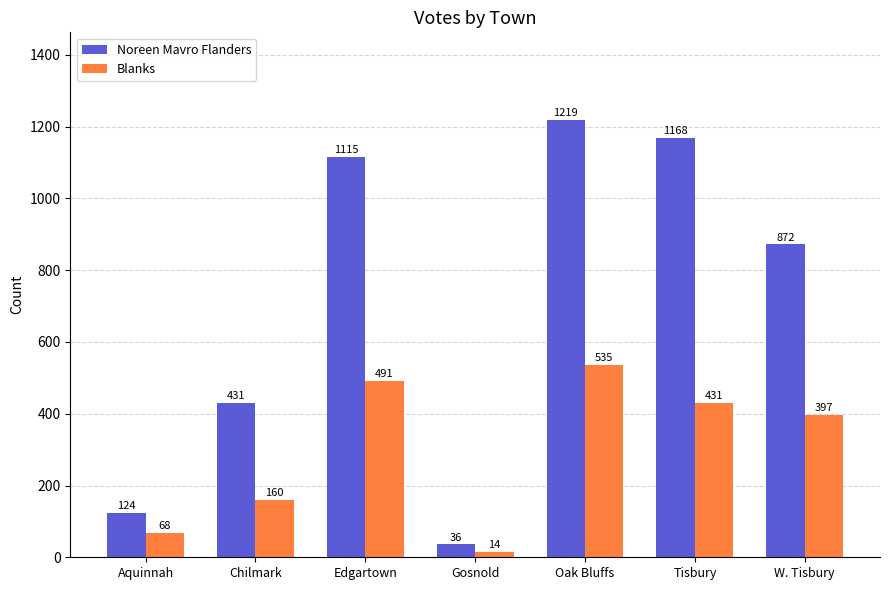

What is the difference between the Blanks values at Gosnold and Edgartown?

477